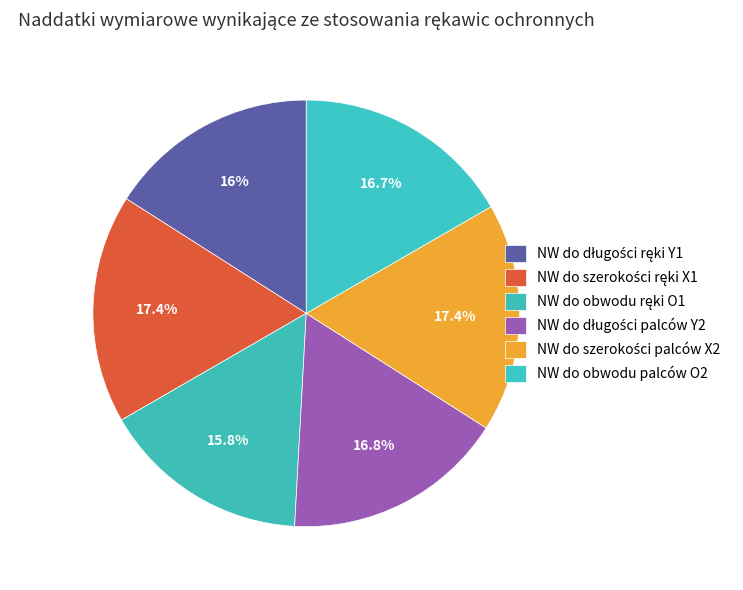

Is it true that NW do obwodu ręki O1 is 30% of the pie?

False